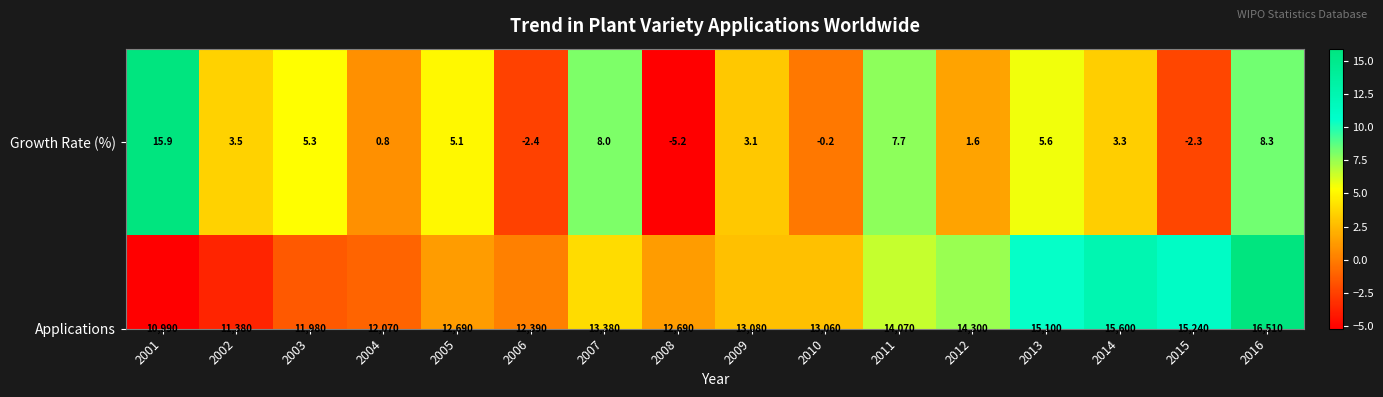

What is the greatest value displayed?

15.9